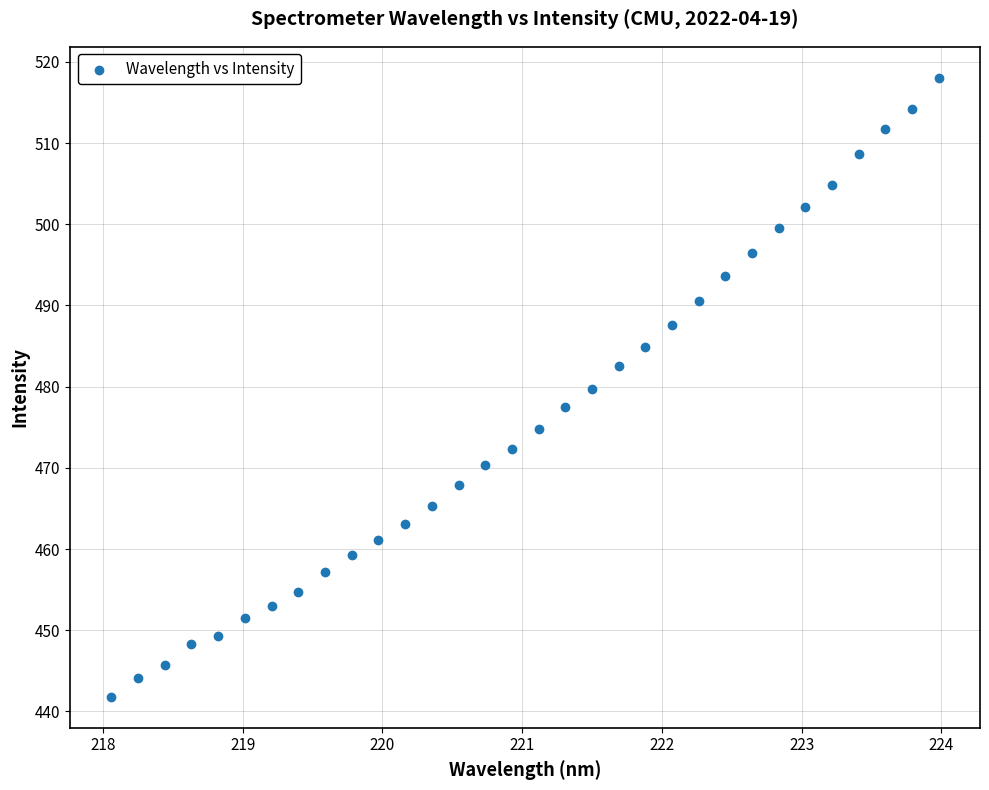

What is the range of X values (max minus min)?

5.9